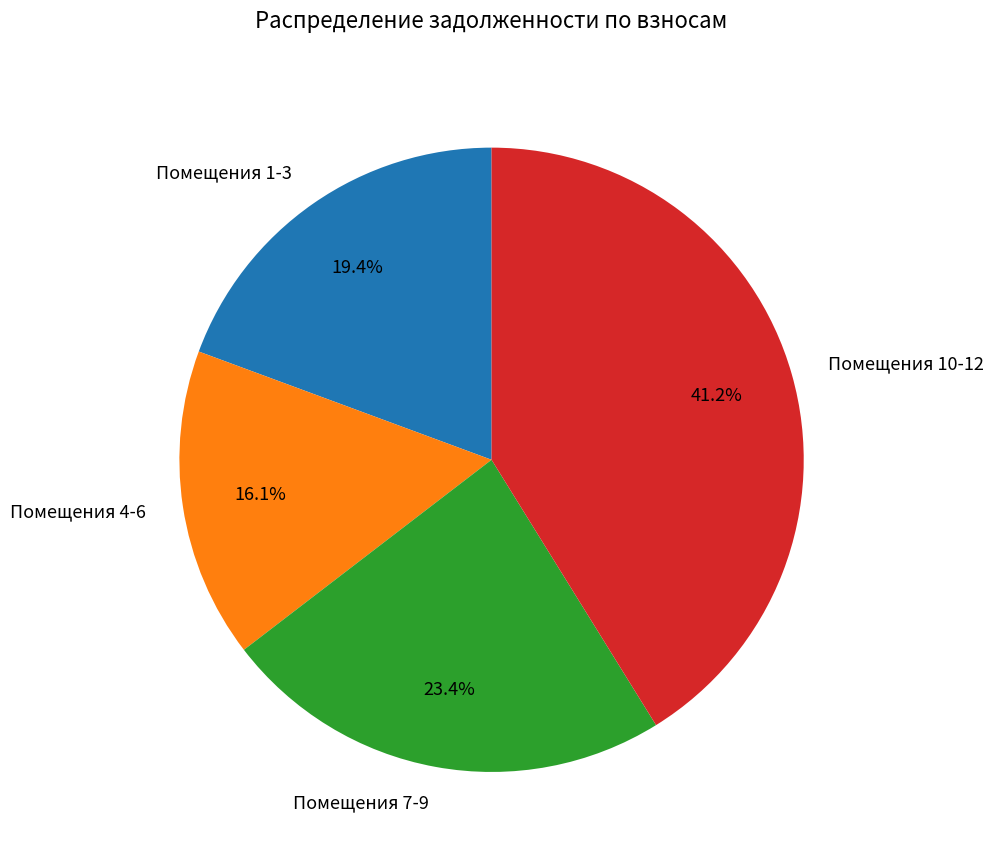

Rank the categories by value from highest to lowest.

Помещения 10-12, Помещения 7-9, Помещения 1-3, Помещения 4-6